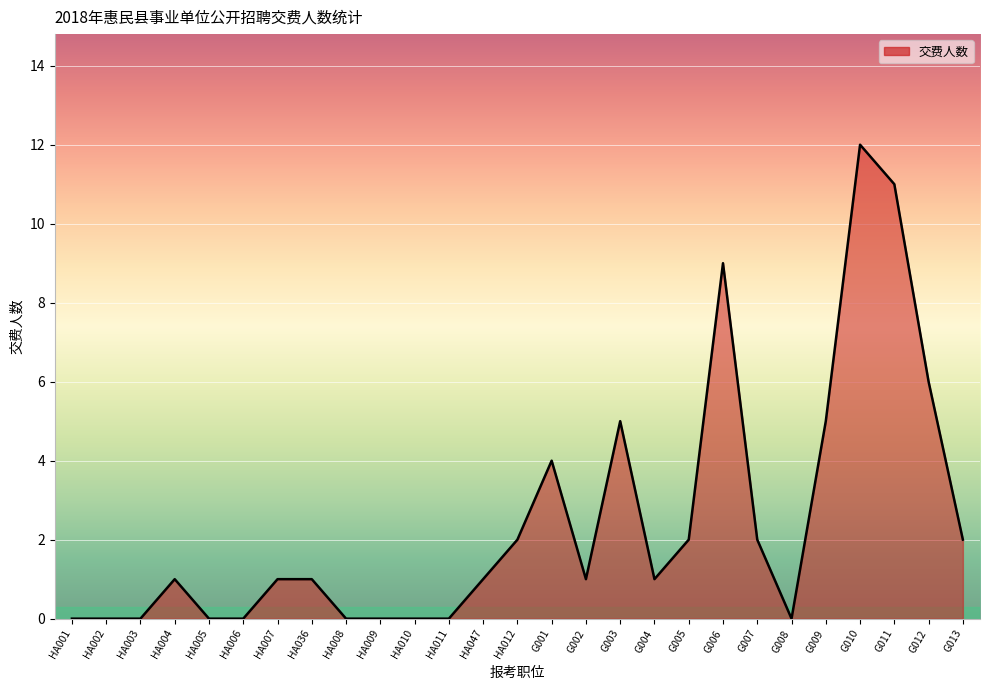

What is the change in value from HA009 to G002?

+1